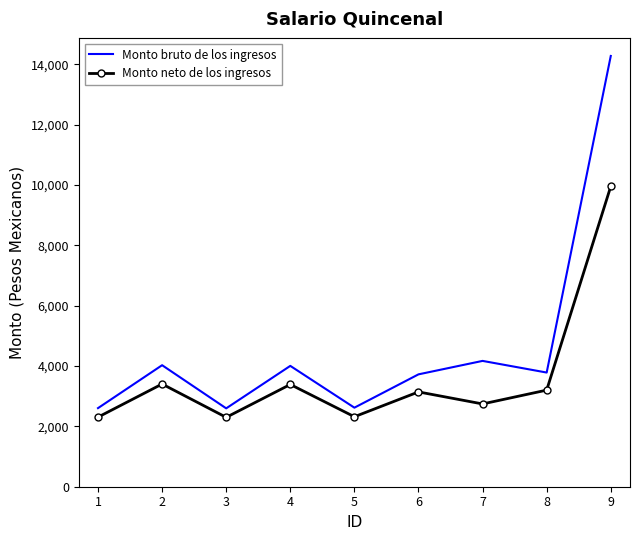

Which series has the largest total across all categories?

Monto bruto de los ingresos